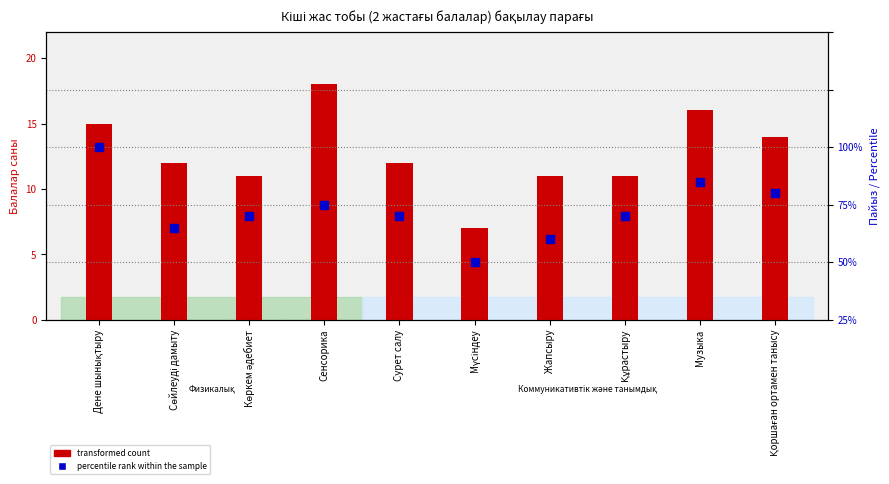

Which series has the largest total across all categories?

percentile rank within the sample